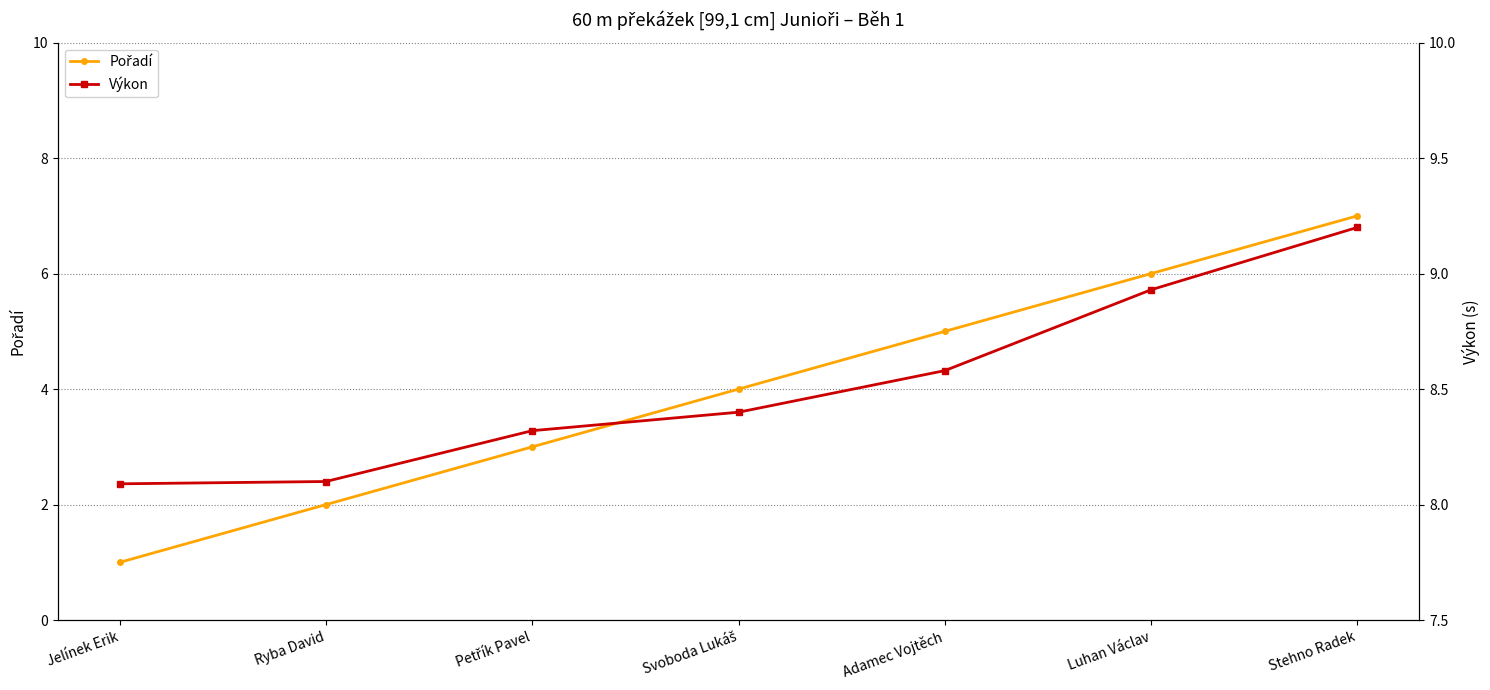

What position from the right is Svoboda Lukáš?

4